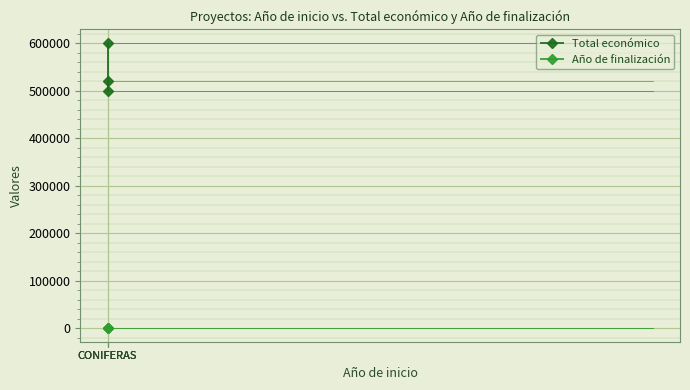

Reading left to right, extract all data points from this chart.

Total económico: CONIFERAS=499059	CONIFERAS=520062	CONIFERAS=599134
Año de finalización: CONIFERAS=2026	CONIFERAS=2027	CONIFERAS=2027